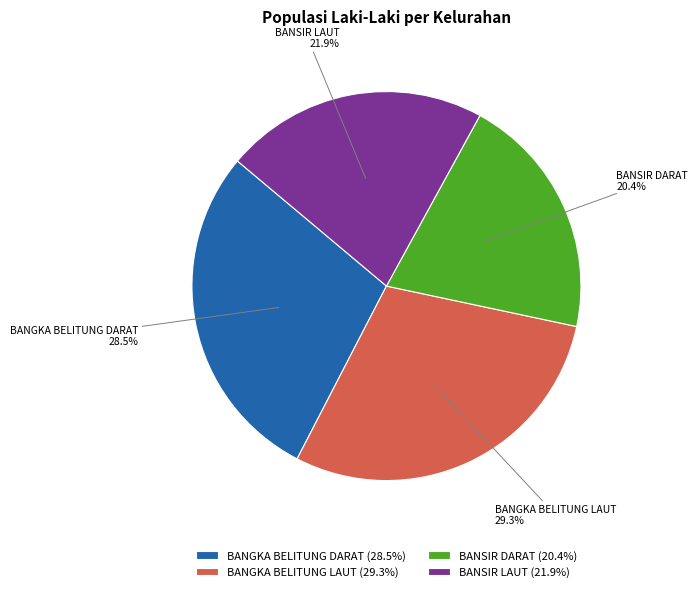

To the nearest percent, what is the combined percentage of BANSIR LAUT and BANGKA BELITUNG LAUT?

51%